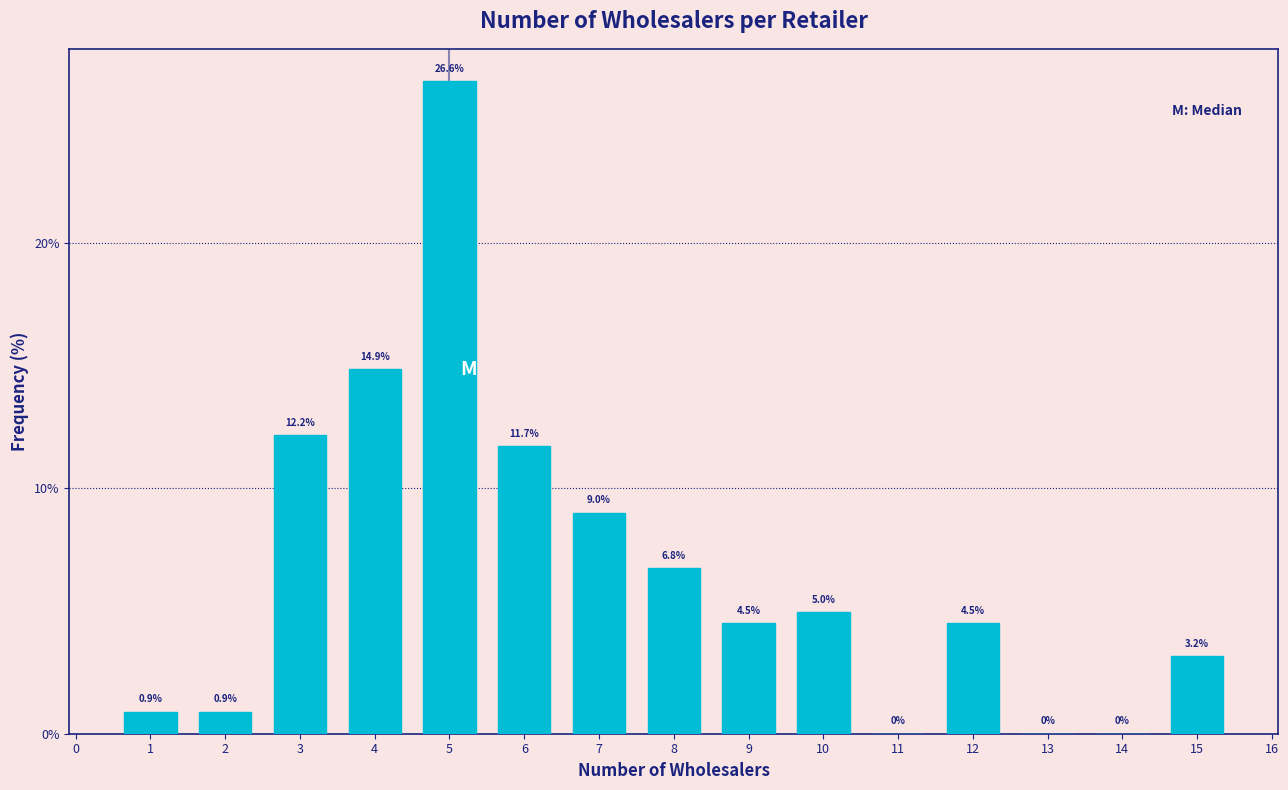

What is the height of the bar covering 7.5 to 8.5 on the x-axis?

6.8